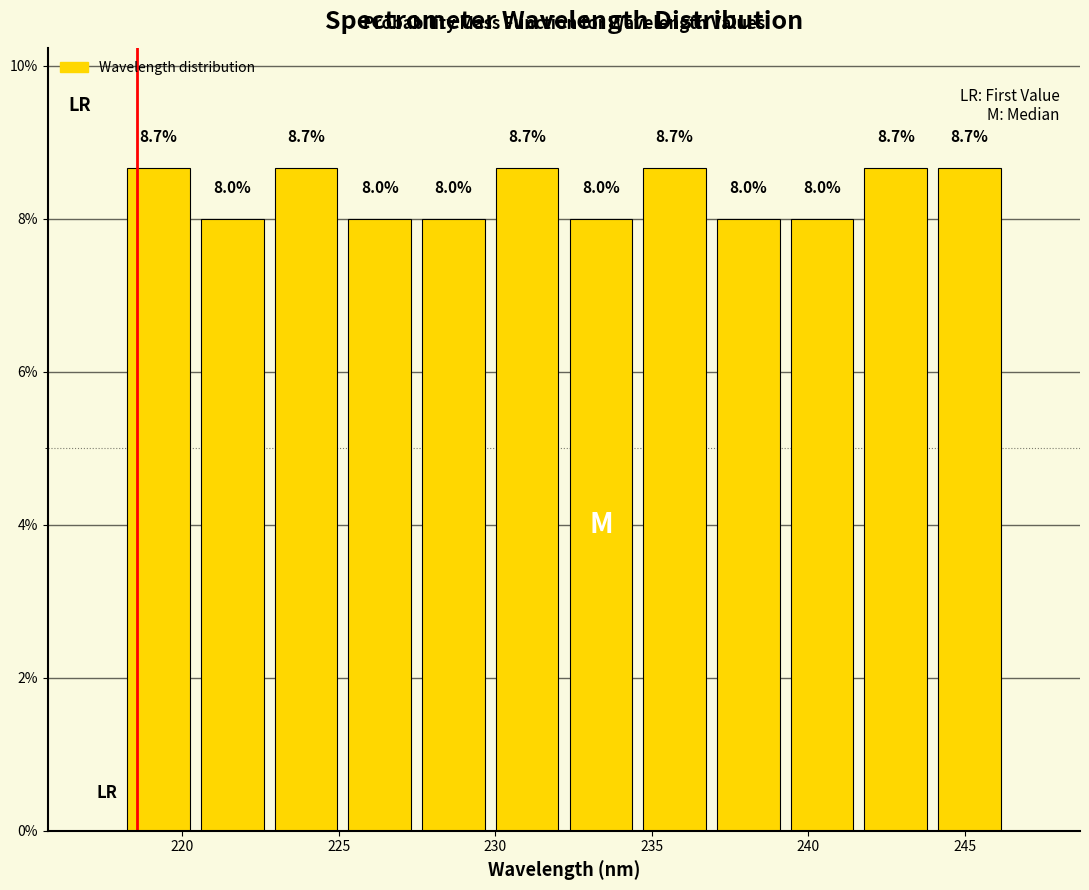

How tall is the bar that spans 232.0 to 234.5 on the x-axis? The bar edges are not printed on the chart, so give them approximately, as read against the axis.

8.0